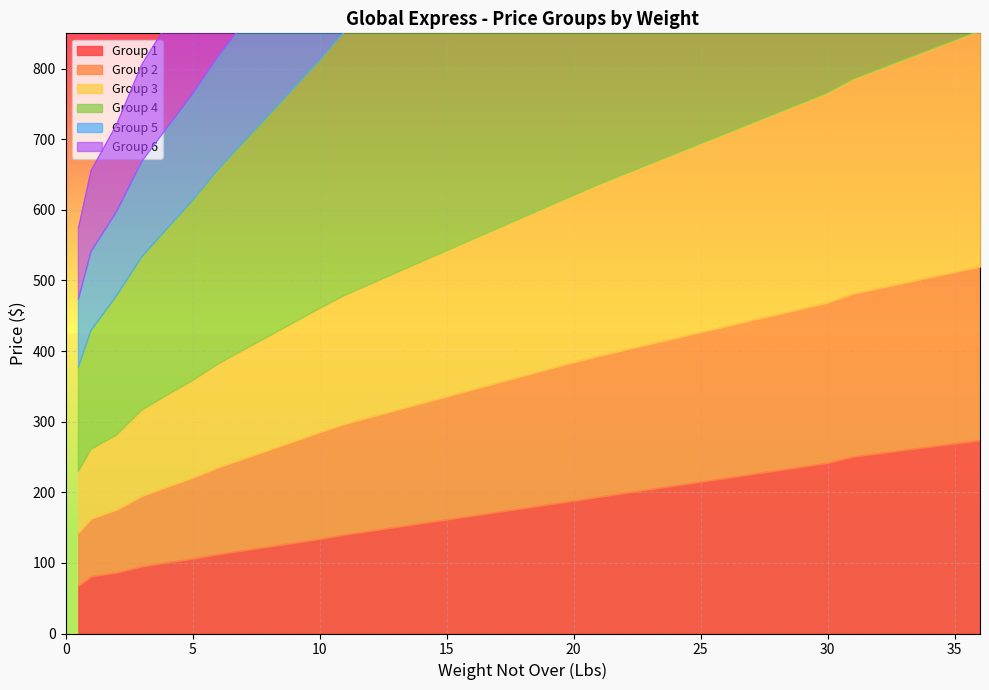

What are all the series names shown in the legend?

Group 1, Group 2, Group 3, Group 4, Group 5, Group 6